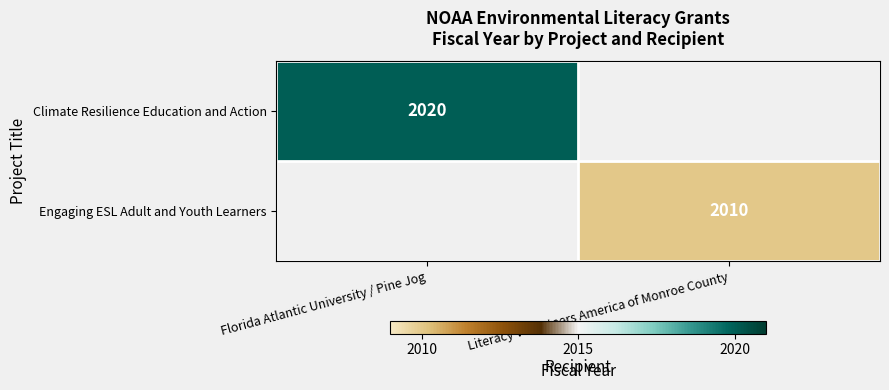

The Engaging ESL Adult and Youth Learners series shows 3126 at Literacy Volunteers America of Monroe County. True or false?

False